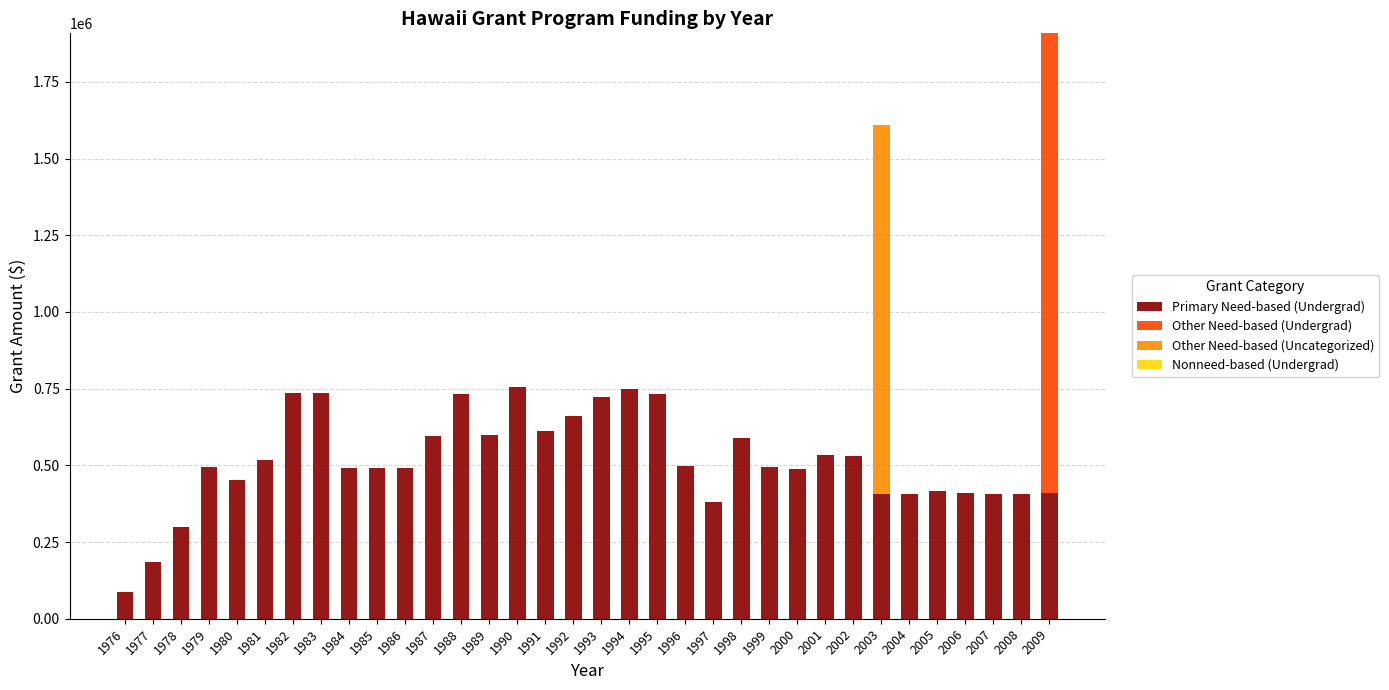

What is the highest value of the Primary Need-based (Undergrad) series?

755000